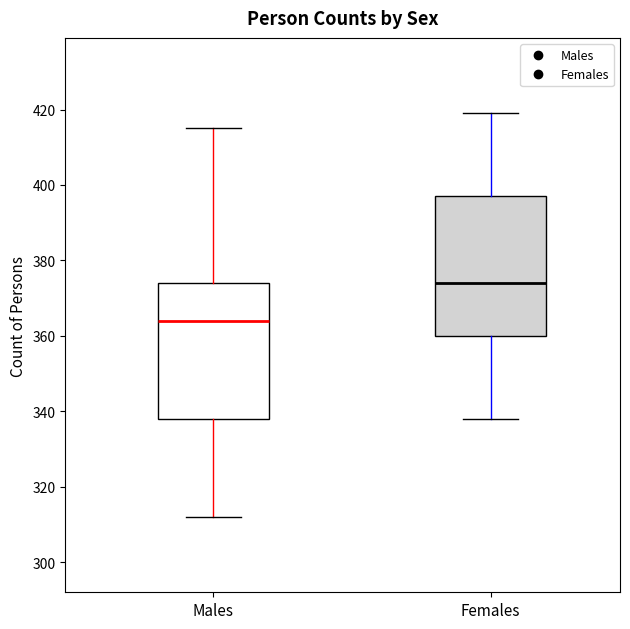

Reading left to right, transcribe this box plot: for each box, give where its median line is, the range the box spans, and where its two whiskers end, as read against the y-axis. The values are not printed on the chart, so give them approximately, as read against the axis.

Males: median 364, box 338 to 374, whiskers 312 to 416
Females: median 374, box 360 to 398, whiskers 338 to 420